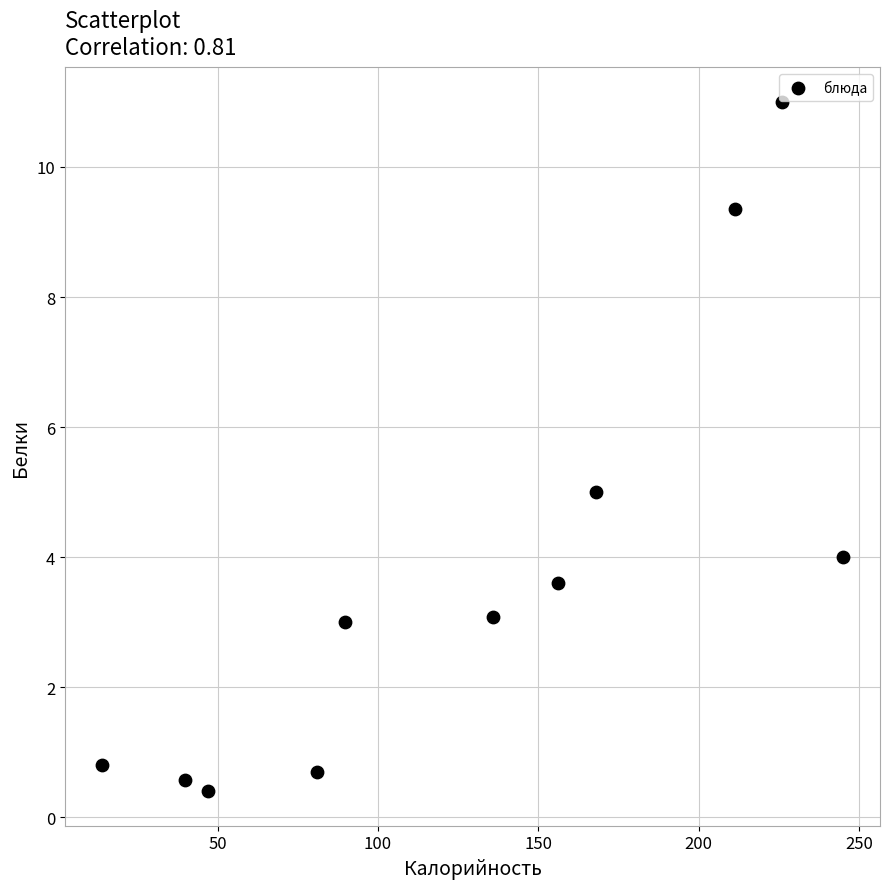

What is the range of X values (max minus min)?

231.0